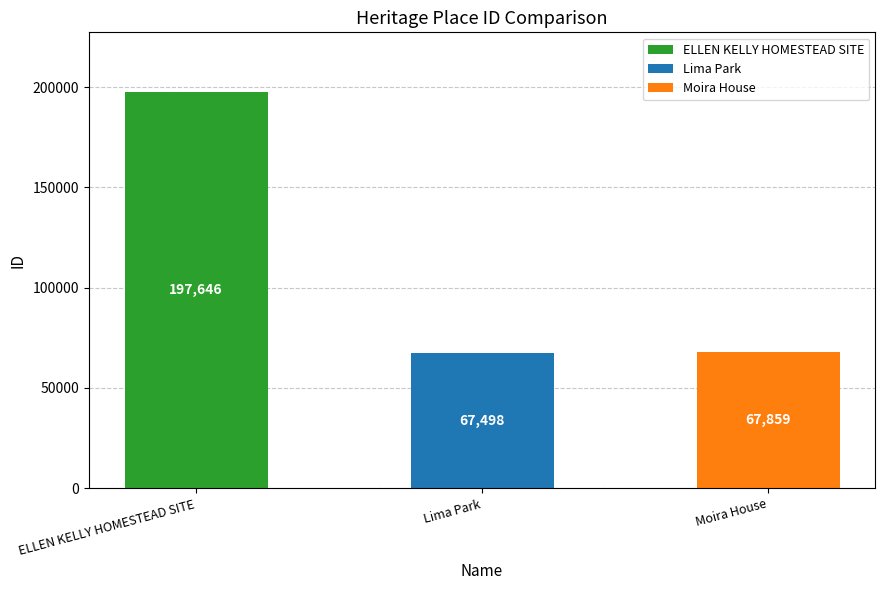

Approximately how many times larger is the value at ELLEN KELLY HOMESTEAD SITE compared to Lima Park?

2.9